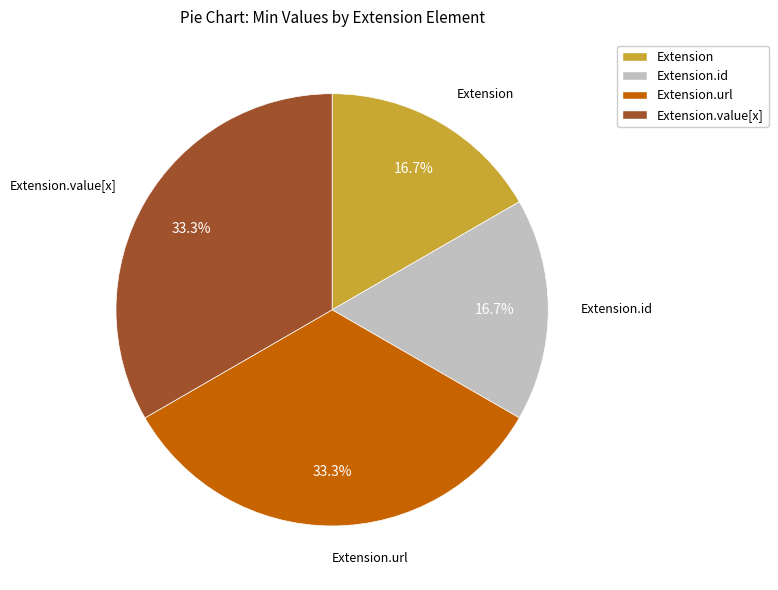

Does any single category account for the majority?

No